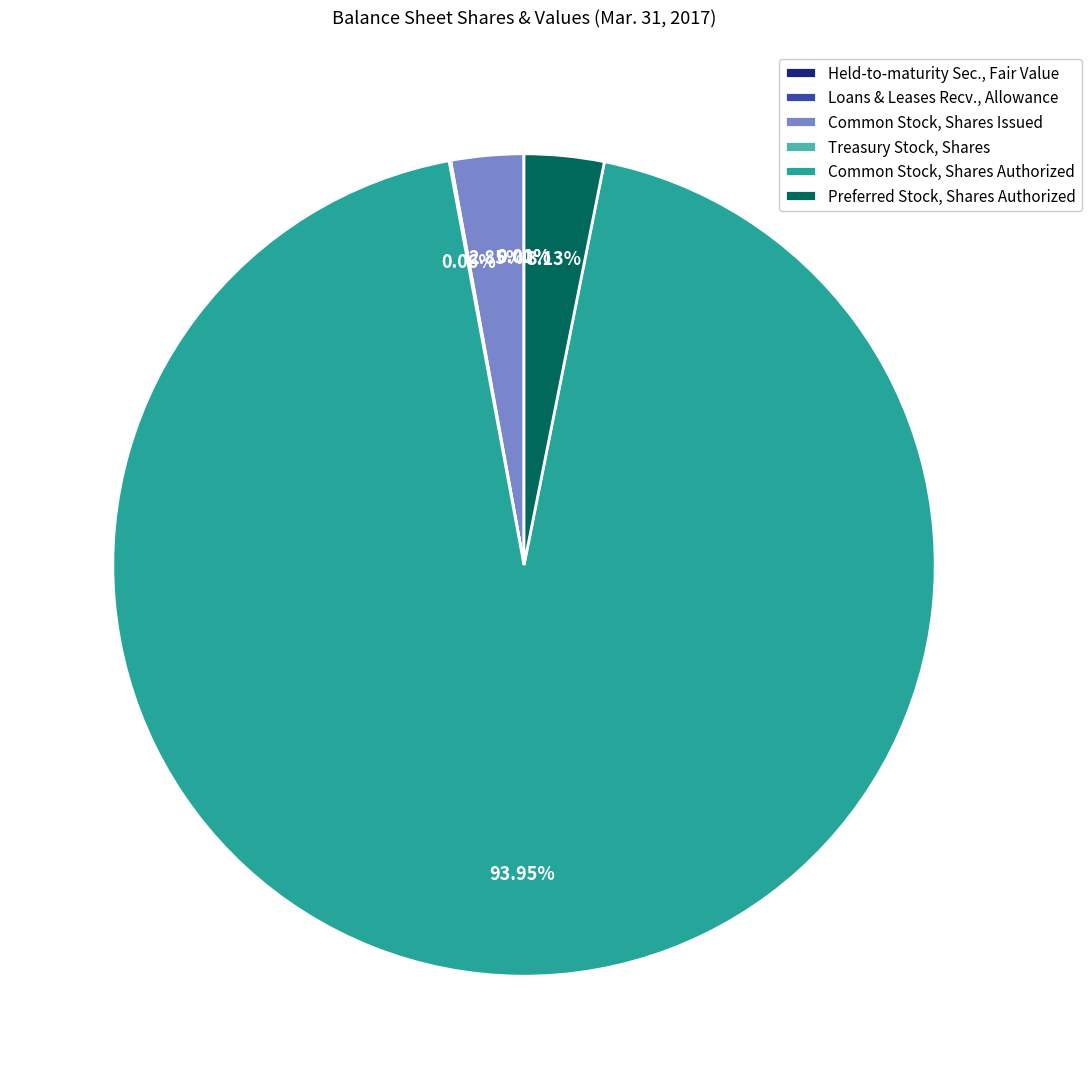

Is it true that Preferred Stock, Shares Authorized is 3% of the pie?

True